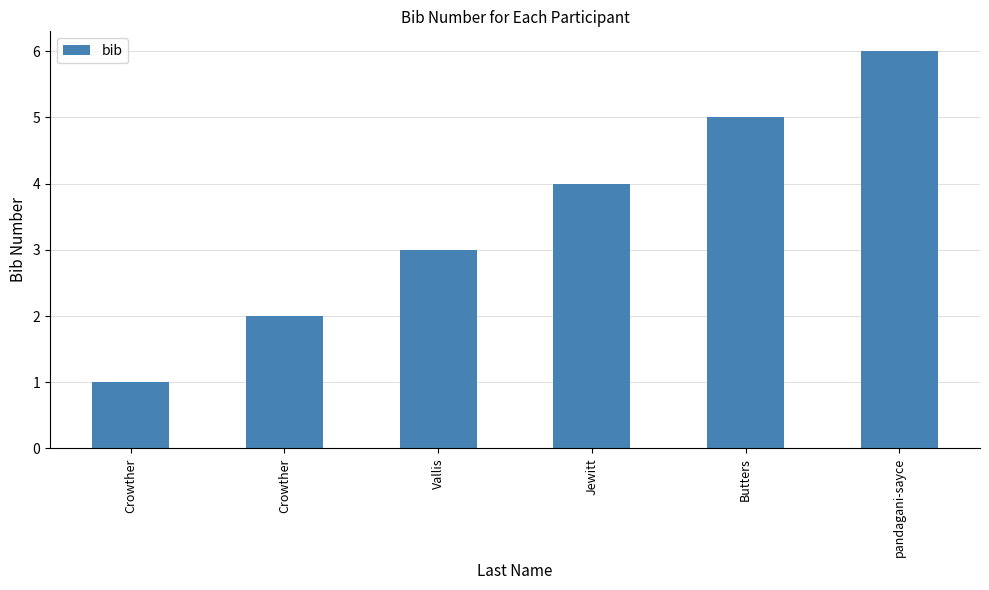

Which category has the lowest value across all series?

Crowther